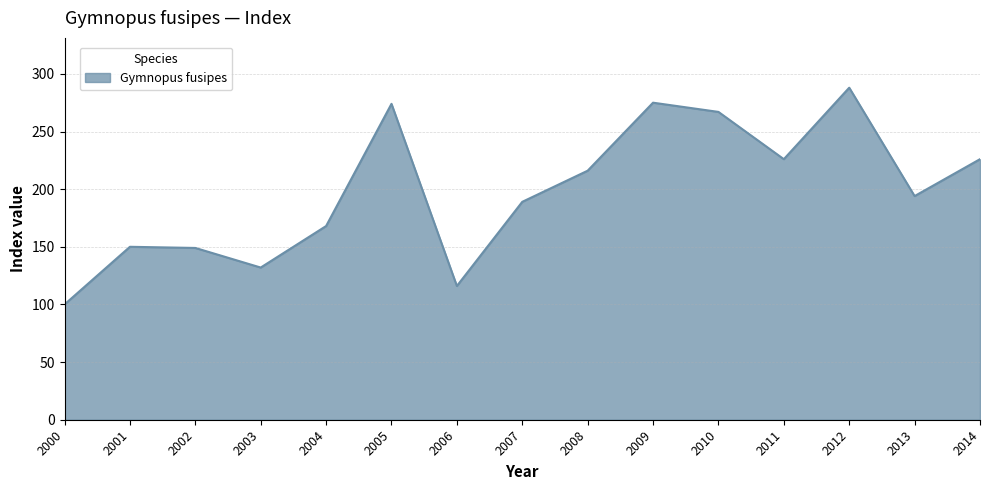

Which category has the highest value across all series?

2012